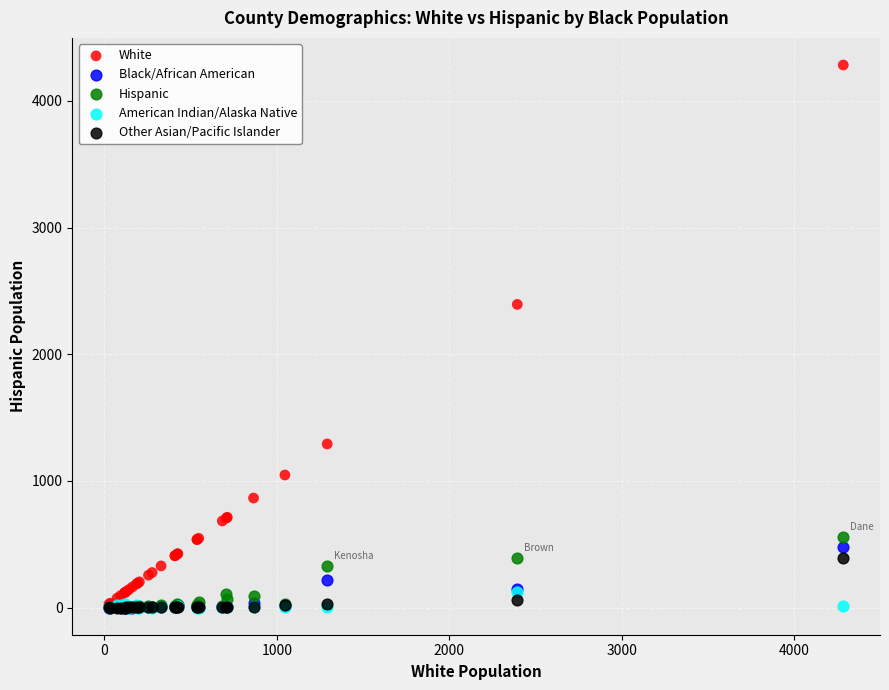

In the White series, what Y value is closest to 2155?

2394